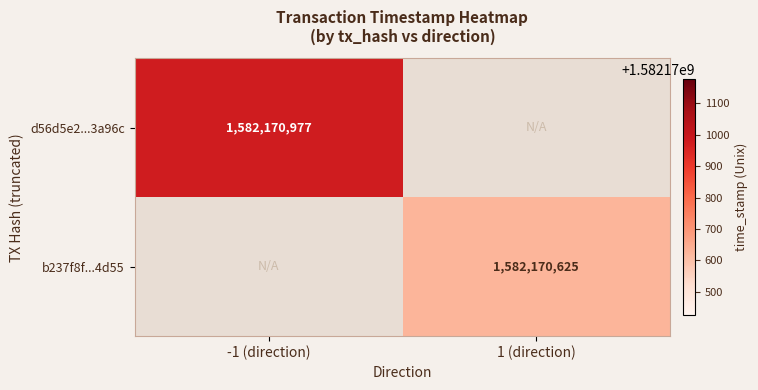

How many distinct data groups are displayed?

2